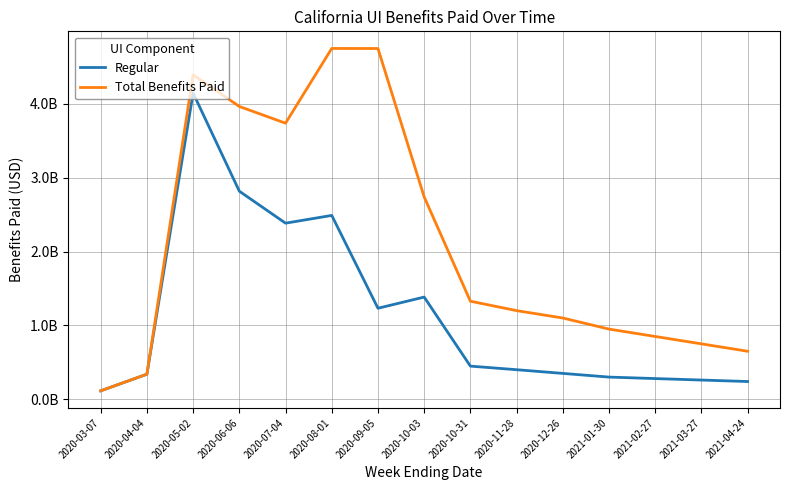

What is the label of the 3rd point from the right?

2021-02-27